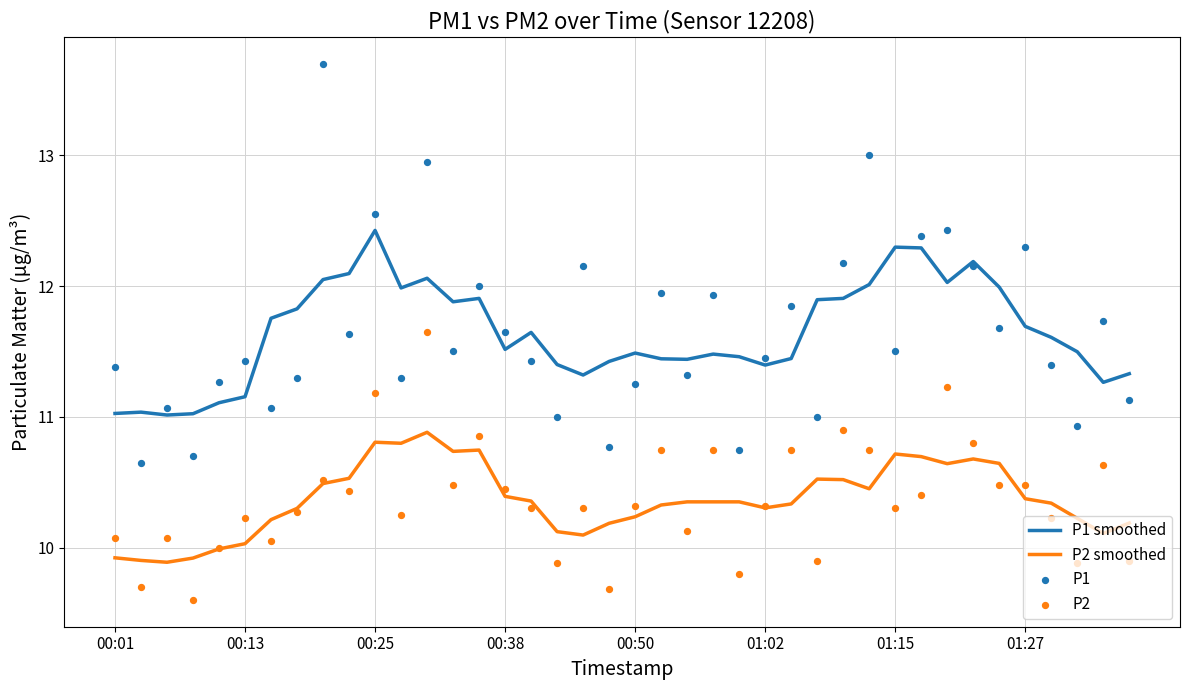

What are all the series names shown in the legend?

P1 smoothed, P2 smoothed, P1, P2